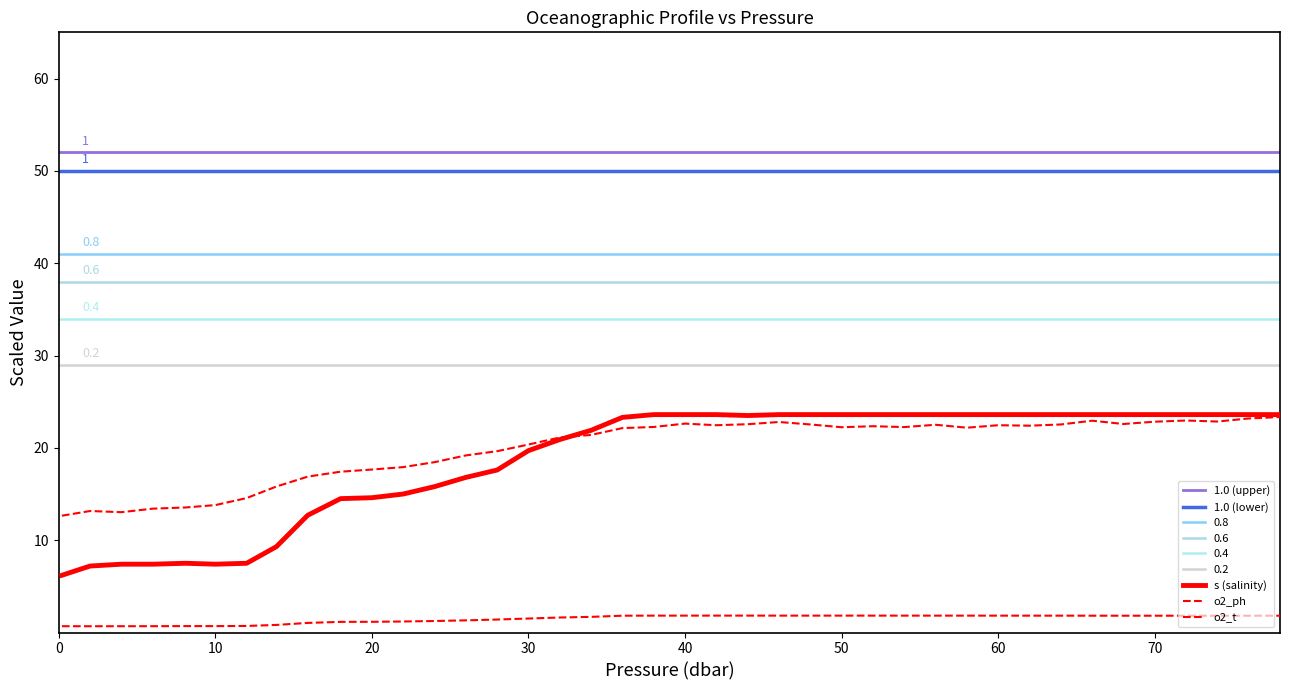

What is the value of the s point at the 20th from the left?

23.6